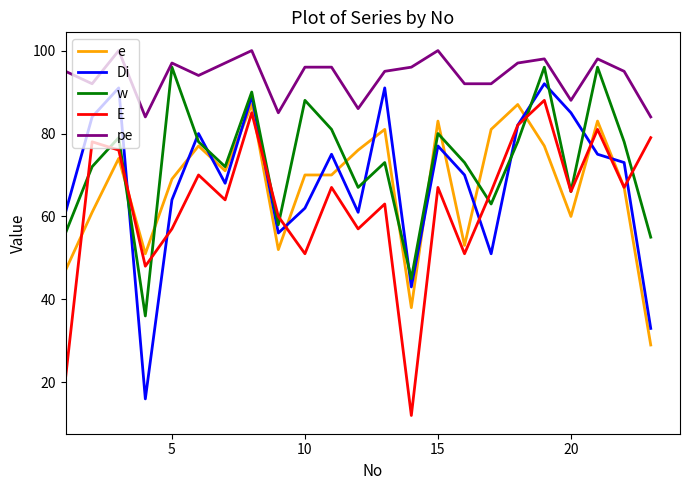

Does the chart display data point markers on the line(s)?

No